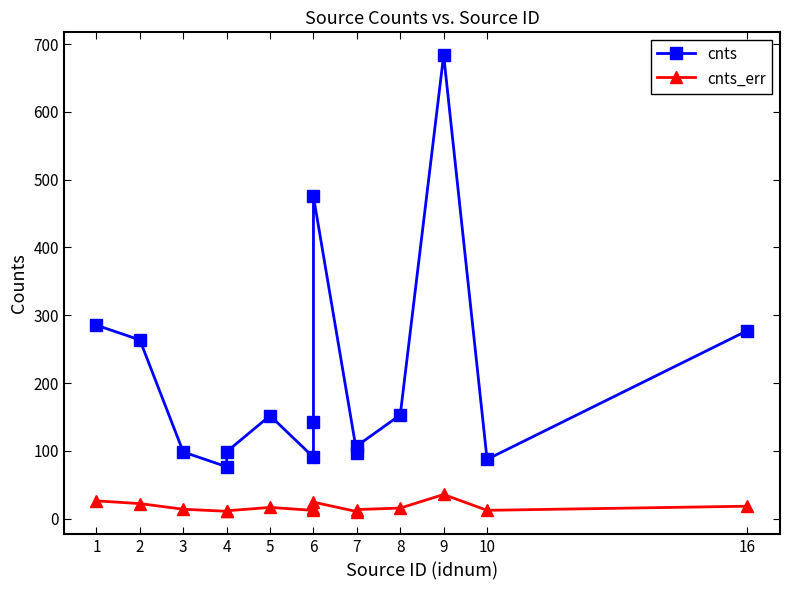

At how many categories does at least one series exceed 39?

15